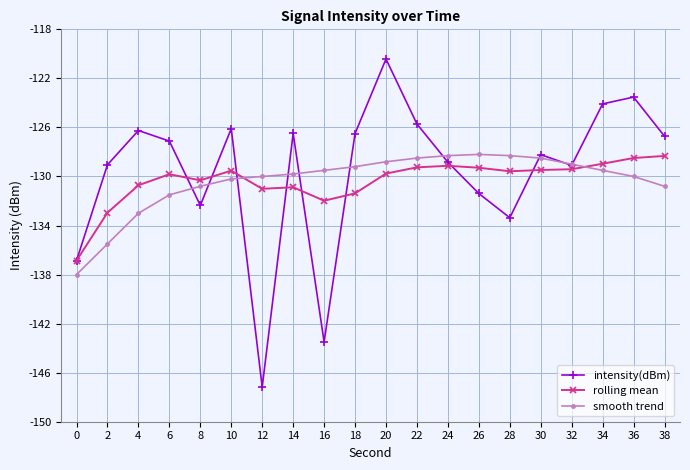

What is the value of the intensity(dBm) point at the 18th from the left?

-124.1